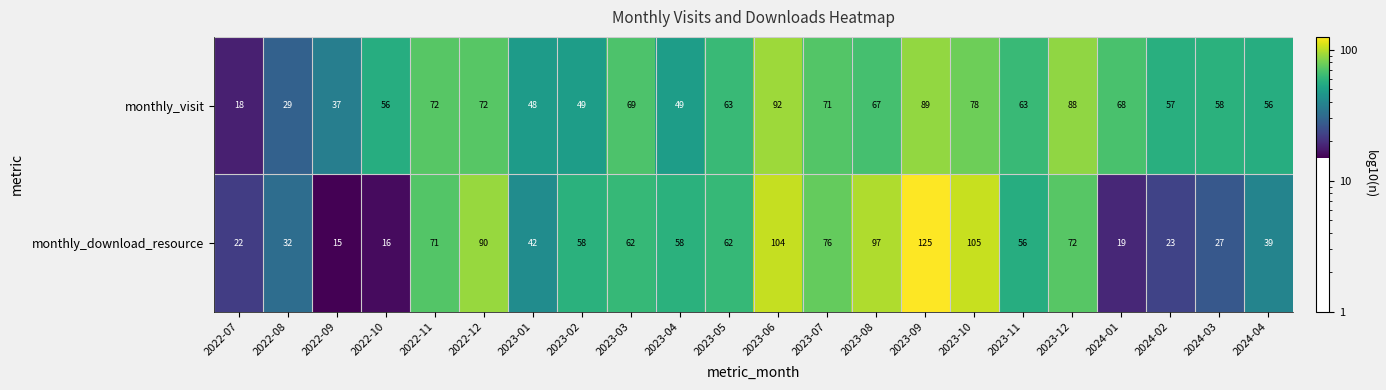

What is the difference between the second highest and second lowest values in the monthly_visit series?

60